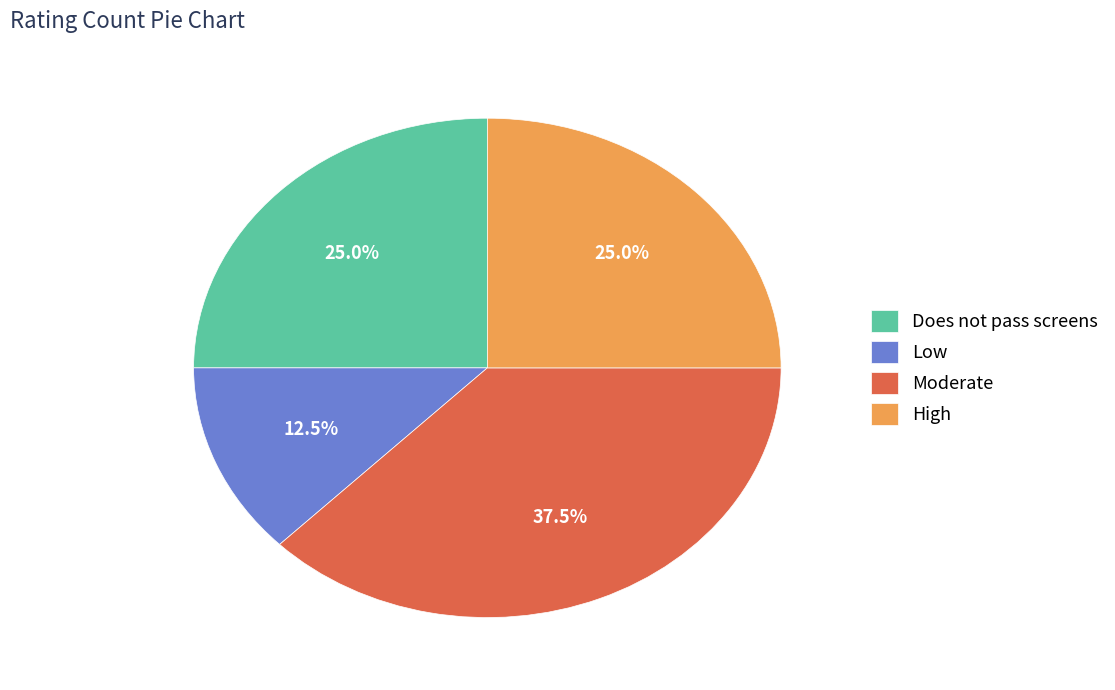

Does Does not pass screens represent more than half of the total?

No